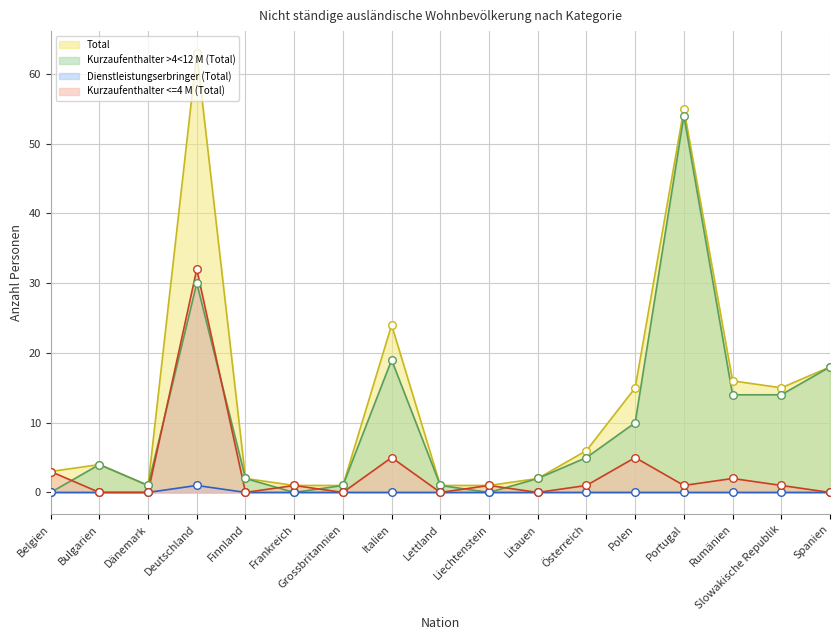

Which series has the widest spread of Y values?

Total